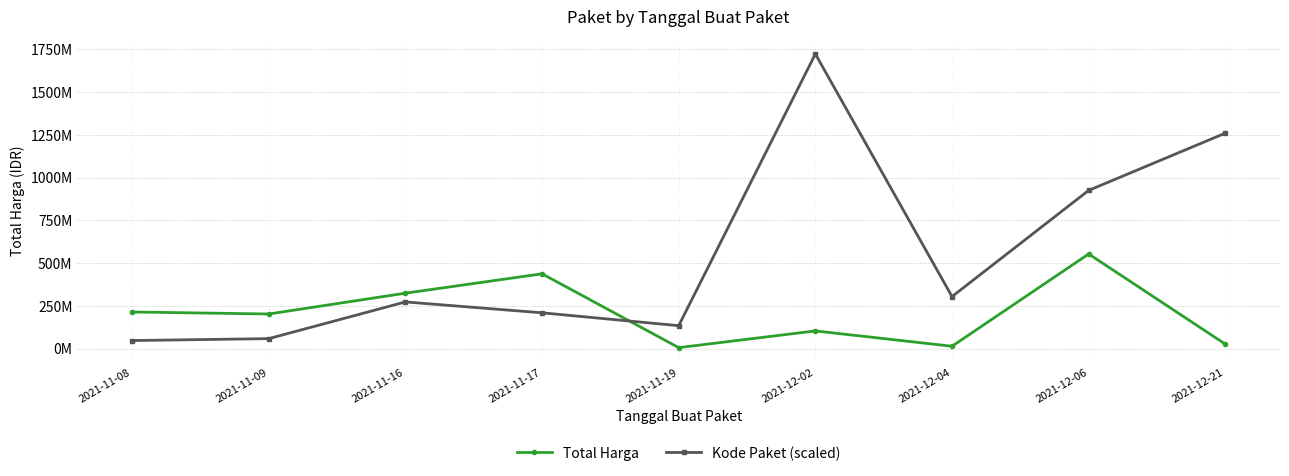

At which label is Total Harga closest to 279187650?

2021-11-16